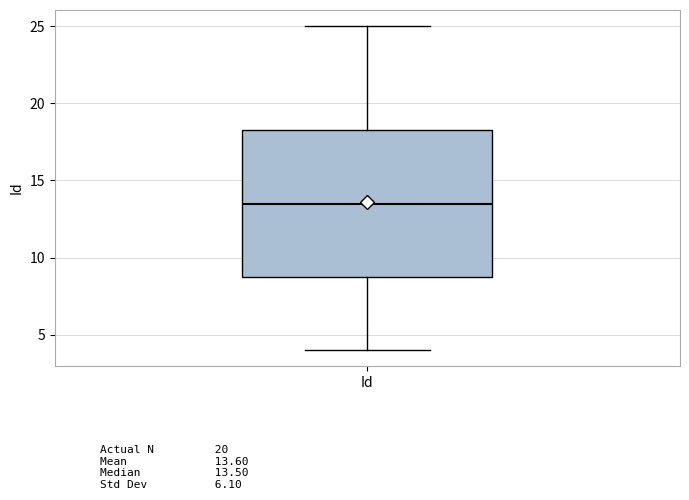

Transcribe this box plot: give where the median line is, the range the box spans, and where the two whiskers end, as read against the y-axis. The values are not printed on the chart, so give them approximately, as read against the axis.

median 13.5, box 9.0 to 18.5, whiskers 4.0 to 25.0